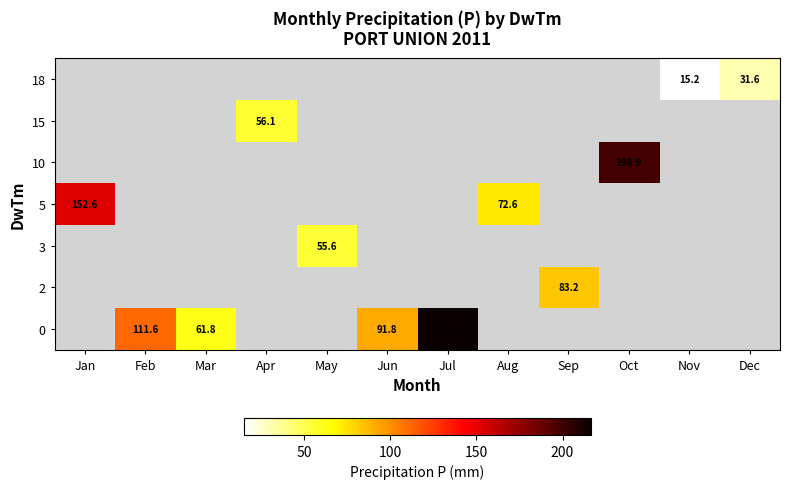

Read the 0 value at Mar.

61.8